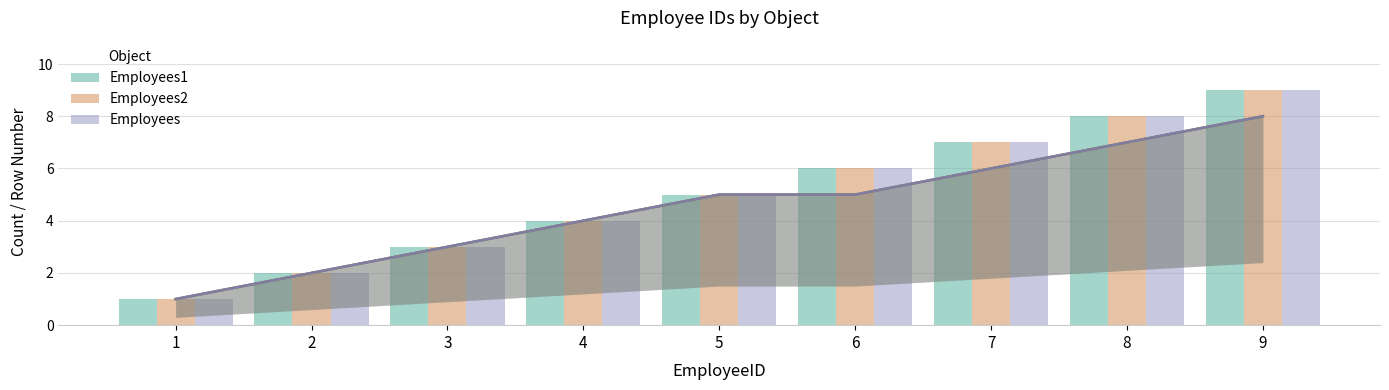

Reading right to left, list all the values displayed in this chart.

Employees1: 9	8	7	6	5	4	3	2	1
Employees2: 9	8	7	6	5	4	3	2	1
Employees: 9	8	7	6	5	4	3	2	1